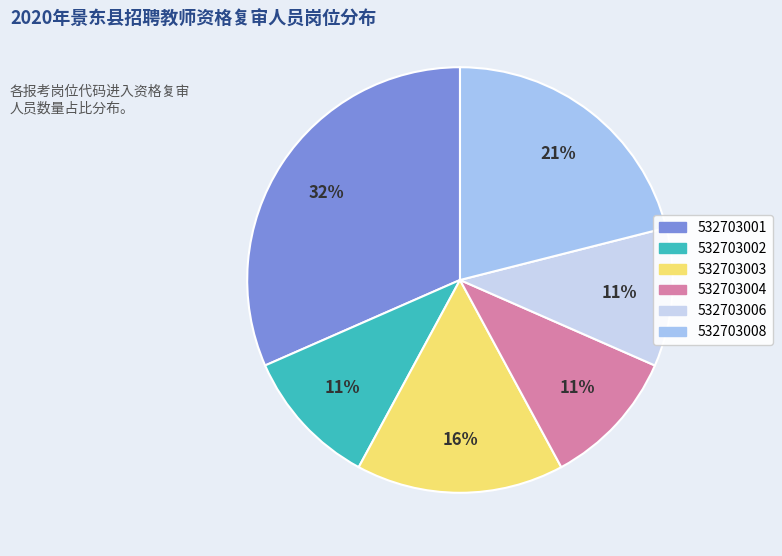

What is the largest slice in the pie chart?

532703001